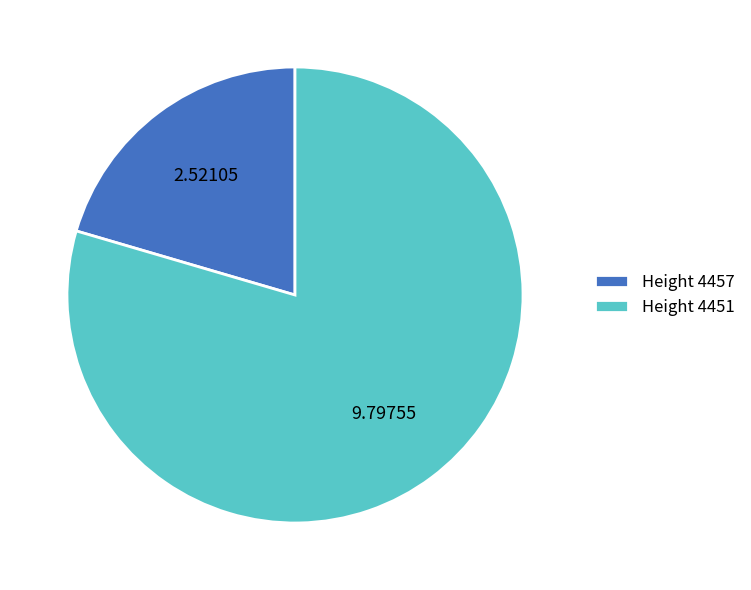

How many segments does this pie chart have?

2